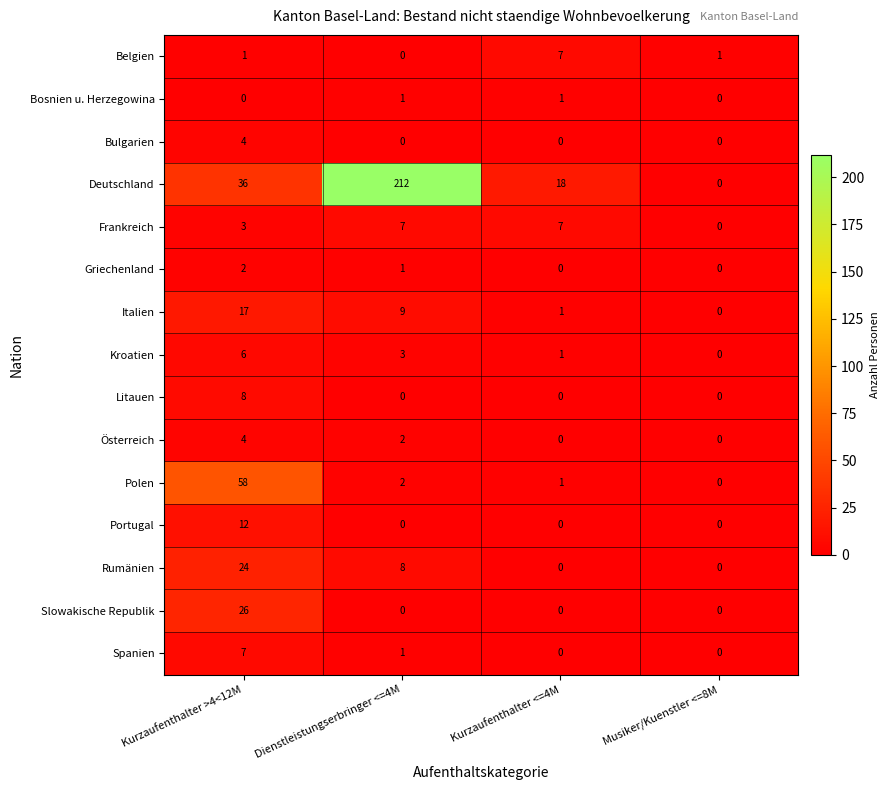

What is the total value across all series at Kurzaufenthalter >4<12M?

208